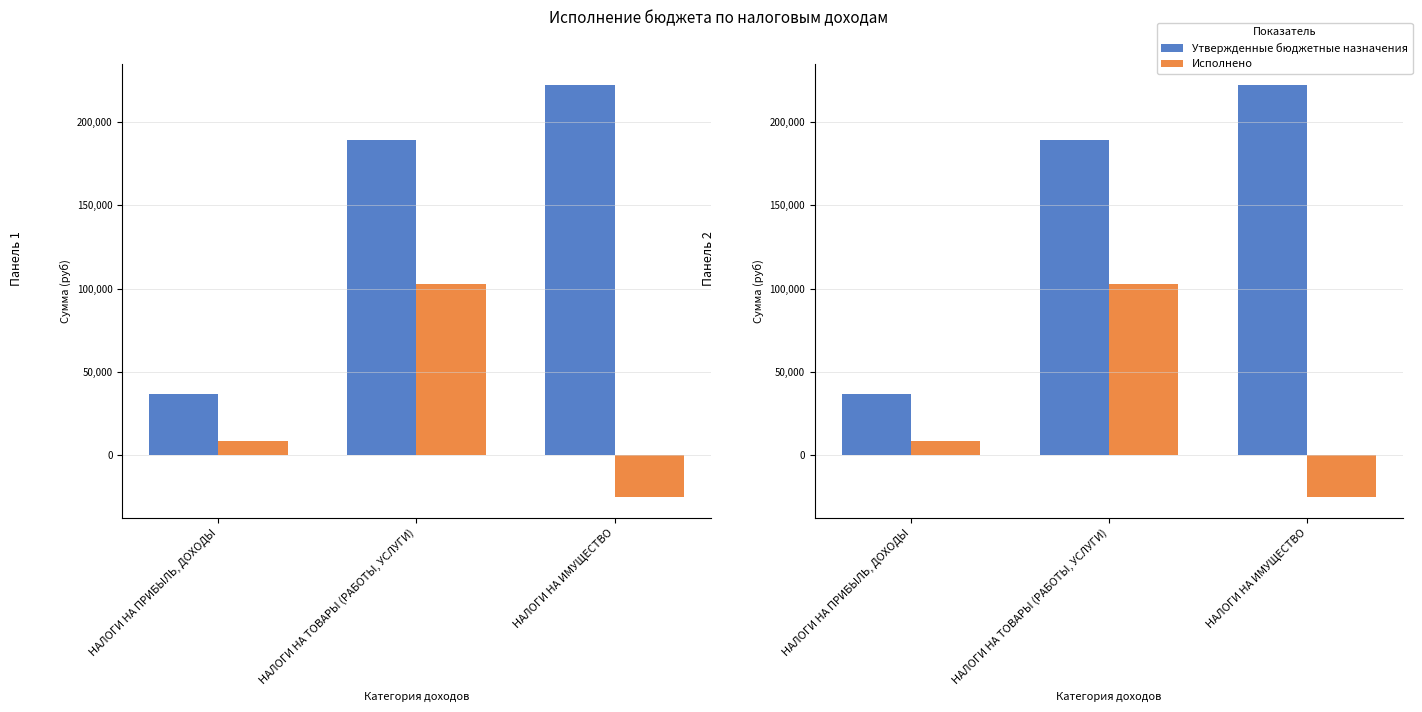

At which category is the sum across all series the highest?

НАЛОГИ НА ТОВАРЫ (РАБОТЫ, УСЛУГИ)